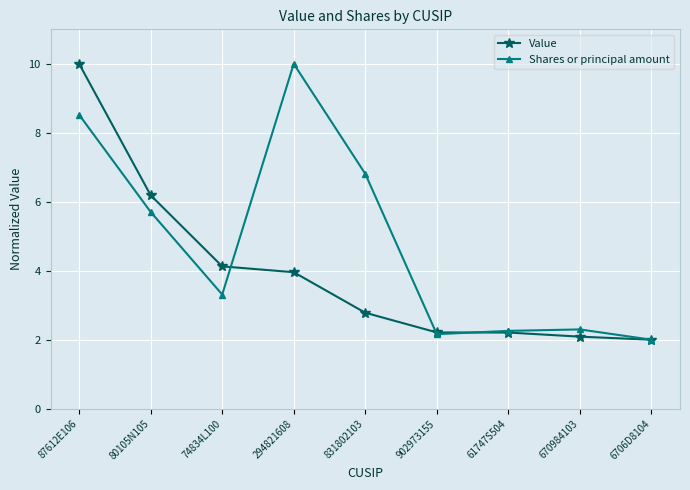

At which label does Shares or principal amount reach its peak?

294821608